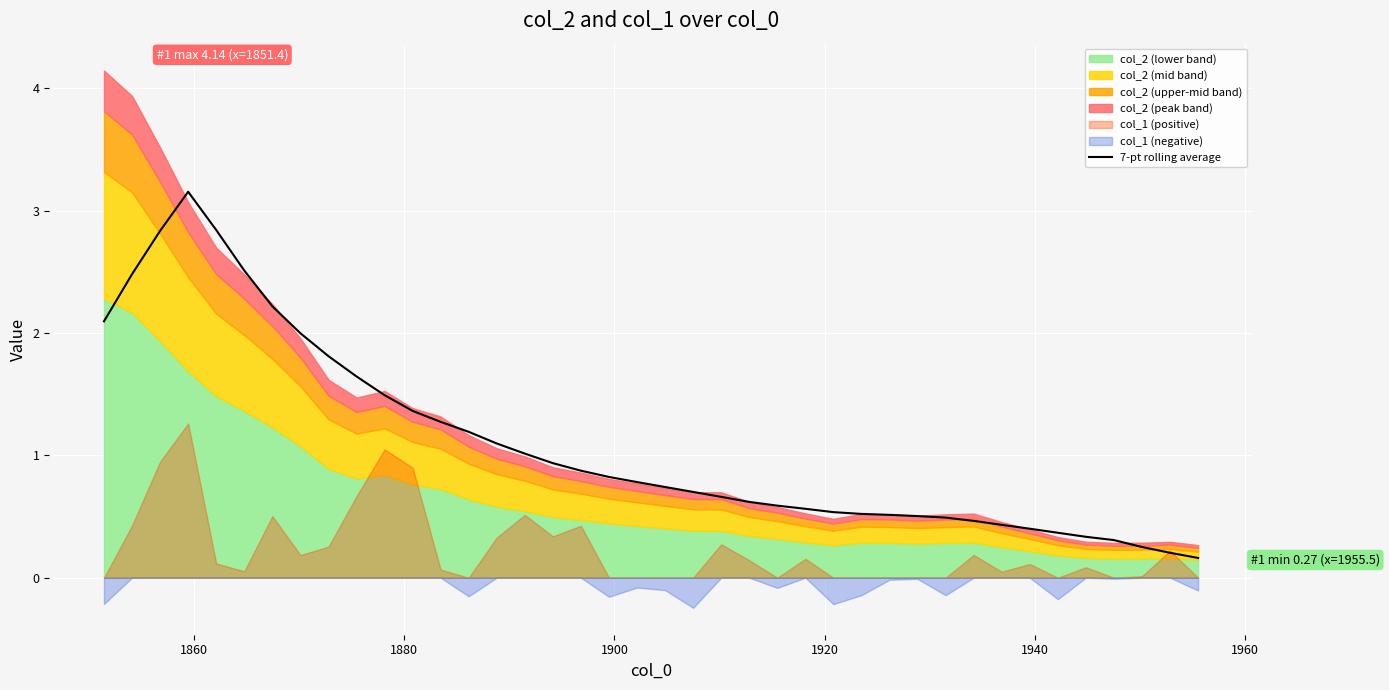

Reading left to right, what are all the values shown in this chart?

2.1	2.5	2.8	3.2	2.8	2.5	2.2	2.0	1.8	1.6	1.5	1.4	1.3	1.2	1.1	1.0	0.9	0.9	0.8	0.8	0.7	0.7	0.7	0.6	0.6	0.6	0.5	0.5	0.5	0.5	0.5	0.5	0.4	0.4	0.4	0.3	0.3	0.3	0.2	0.2